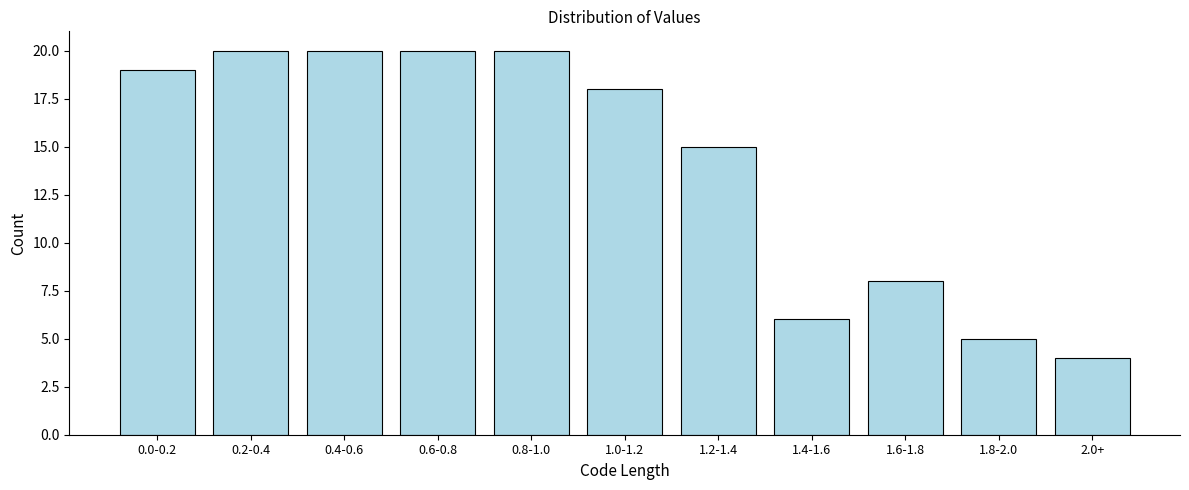

Reading left to right, list all the values displayed in this chart.

19	20	20	20	20	18	15	6	8	5	4